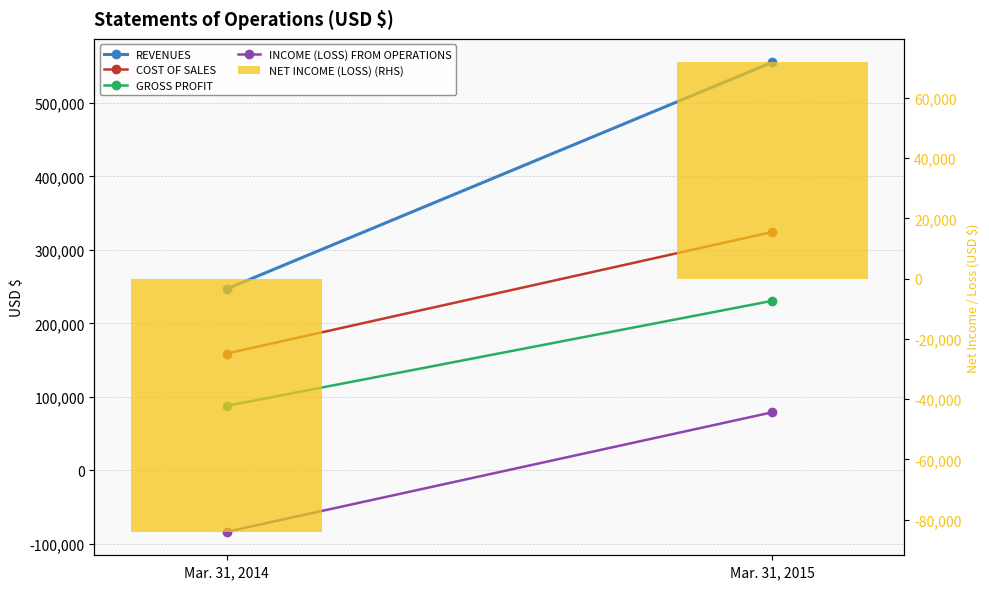

At how many categories does at least one series exceed 110813?

2